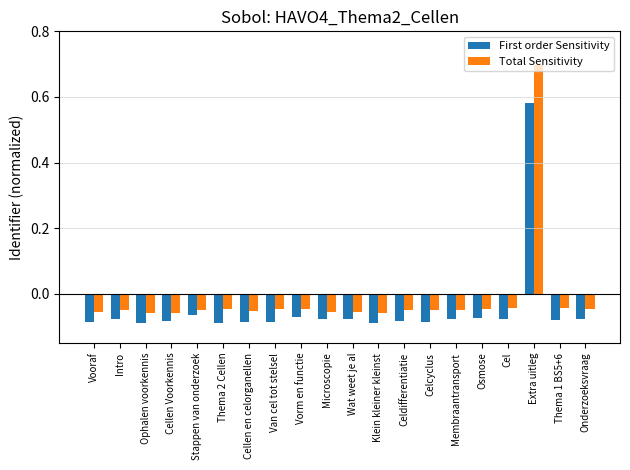

At Vorm en functie, list the series in order from smallest to largest.

First order Sensitivity, Total Sensitivity